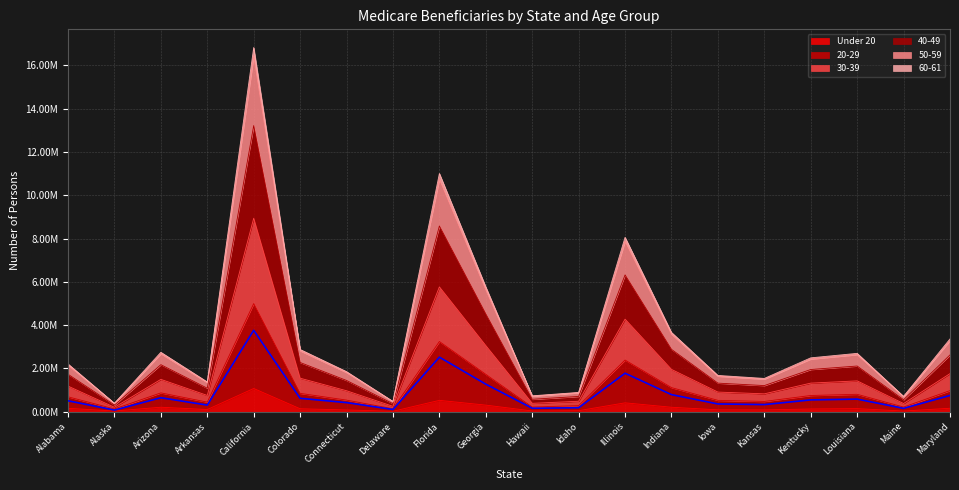

At which category does 60-61 reach its first local valley?

Alaska